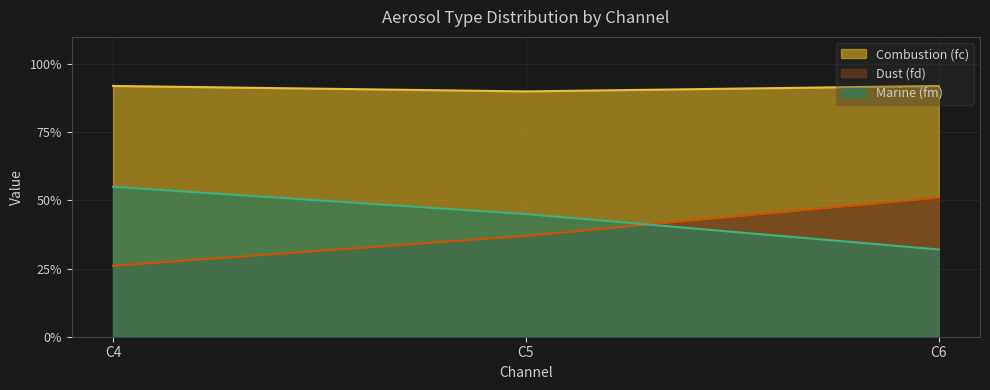

Reading right to left, extract all data points from this chart.

Combustion (fc): C6=0.9	C5=0.9	C4=0.9
Dust (fd): C6=0.5	C5=0.4	C4=0.3
Marine (fm): C6=0.3	C5=0.5	C4=0.6